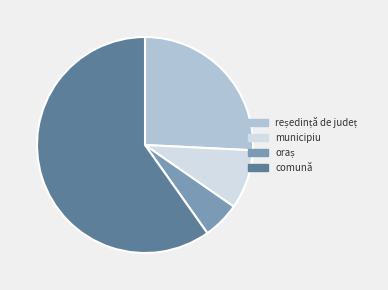

Count the number of slices in the pie.

4